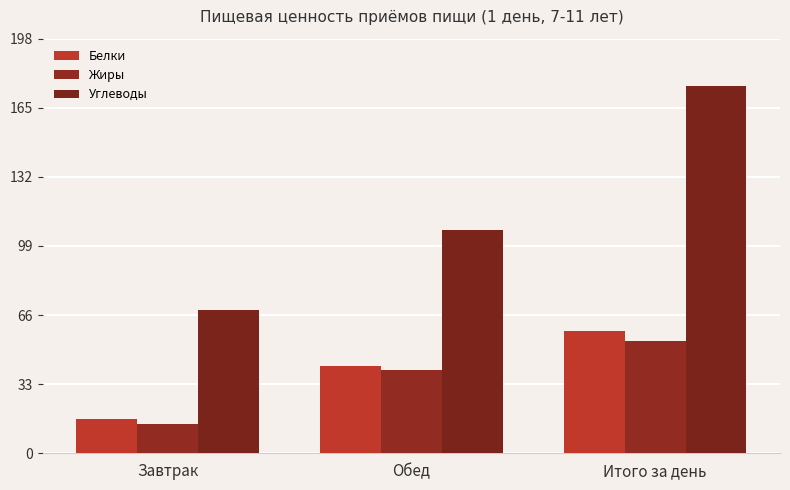

At which category does the chart reach its minimum across all series?

Завтрак